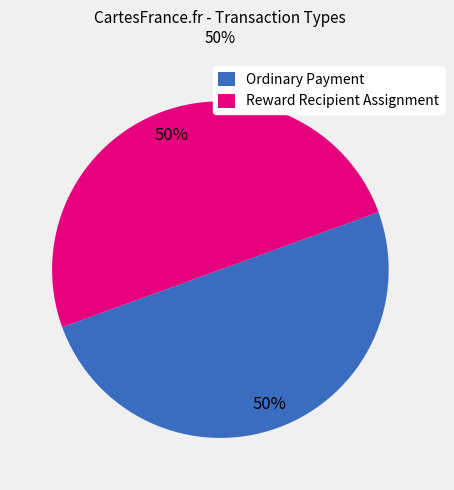

To the nearest percent, what is the difference between the largest and smallest slice percentages?

0%